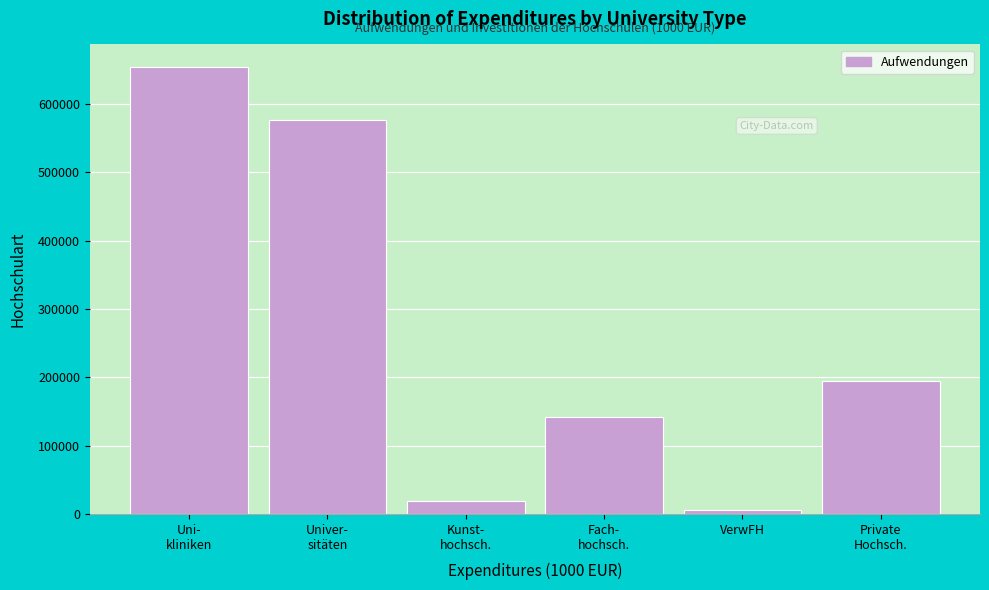

Reading left to right, extract all data points from this chart.

654535.5	577337.6	18393.9	141211.2	6482.8	194344.0